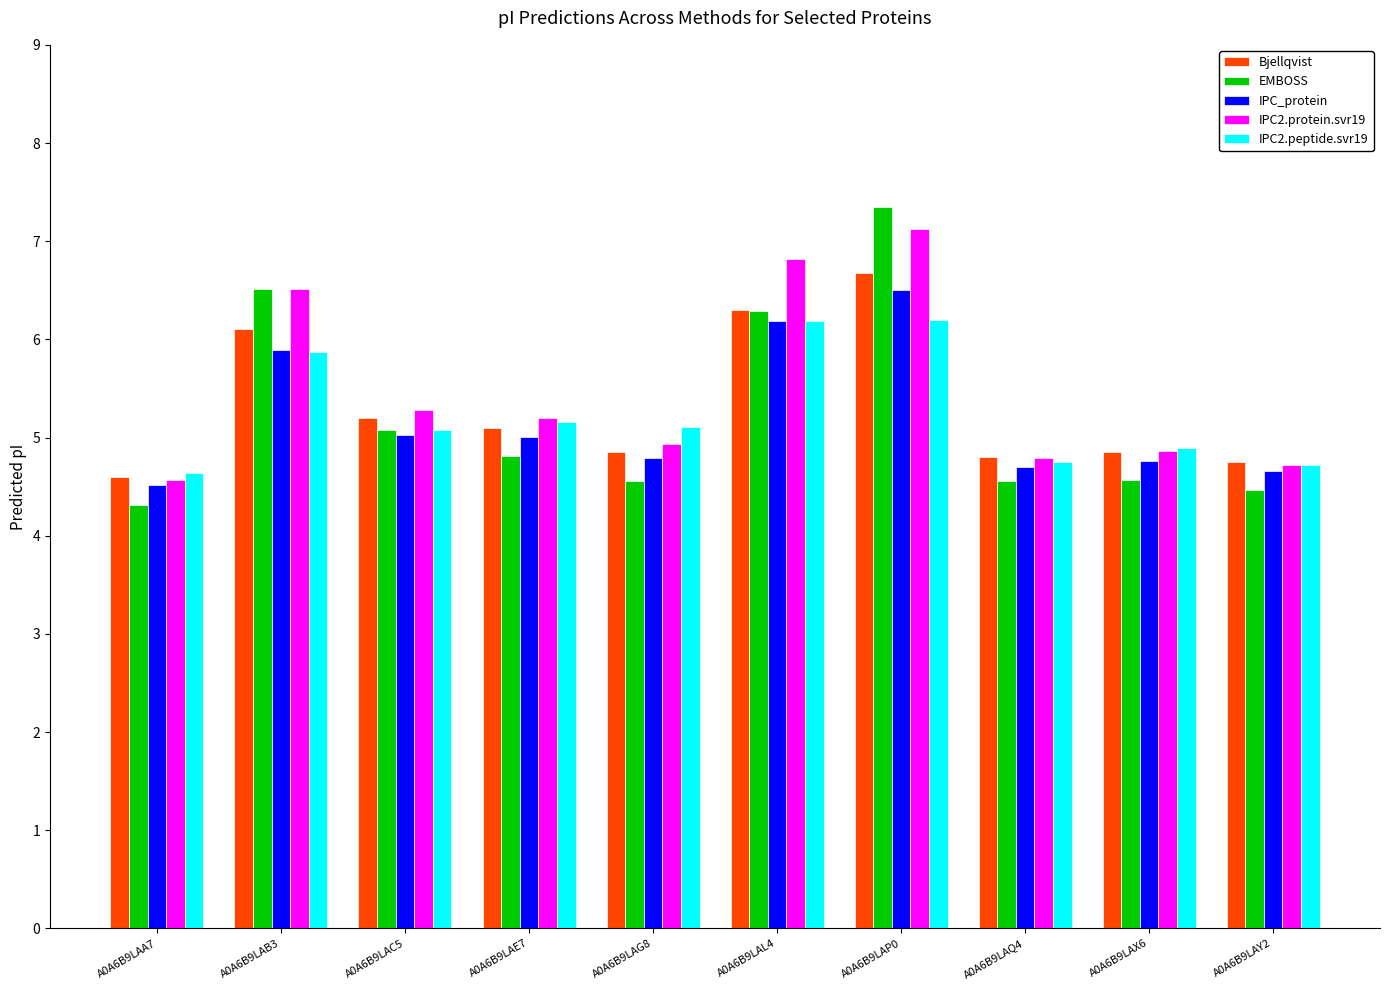

How many data points in IPC2.peptide.svr19 are less than 5?

4